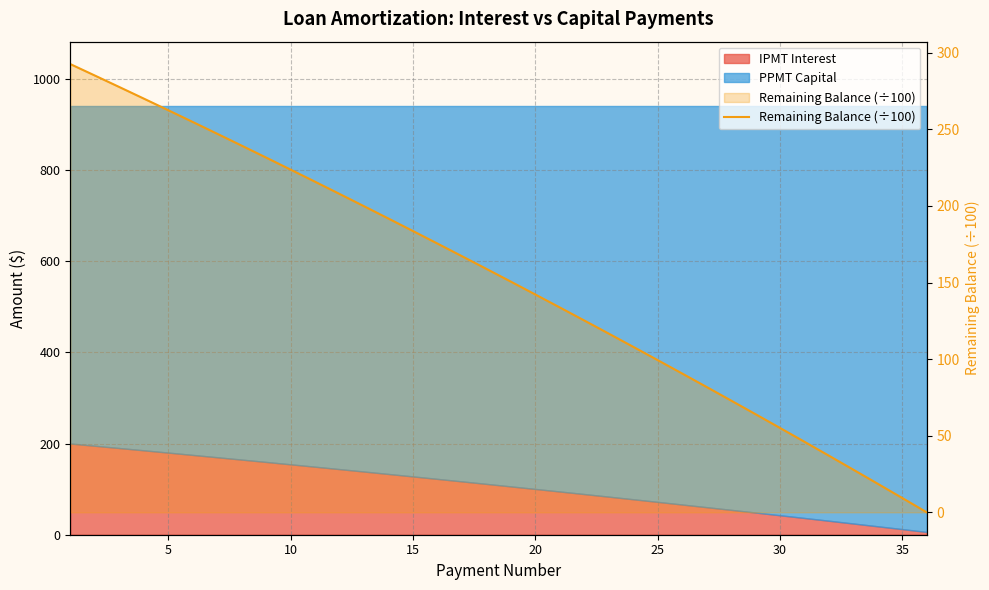

The value at 10 is 164.1. True or false?

False